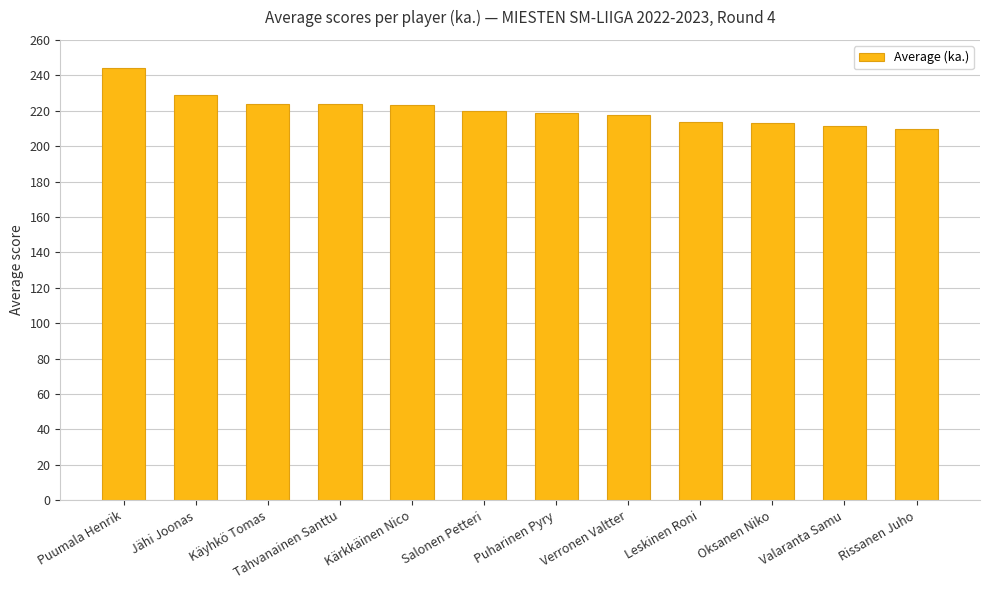

What is the difference between the values at Puharinen Pyry and Tahvanainen Santtu?

5.2